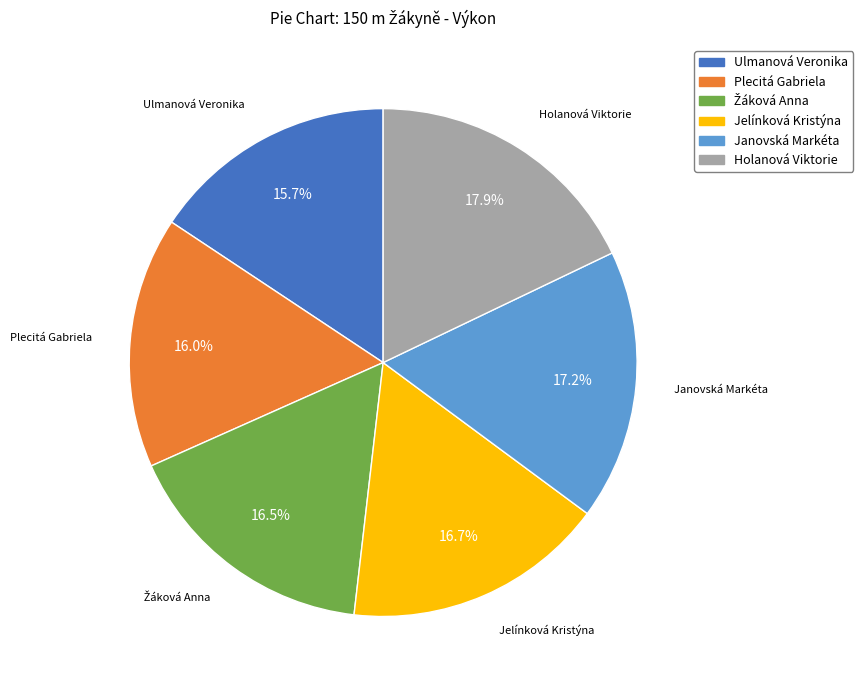

Is Holanová Viktorie the majority of the pie?

No